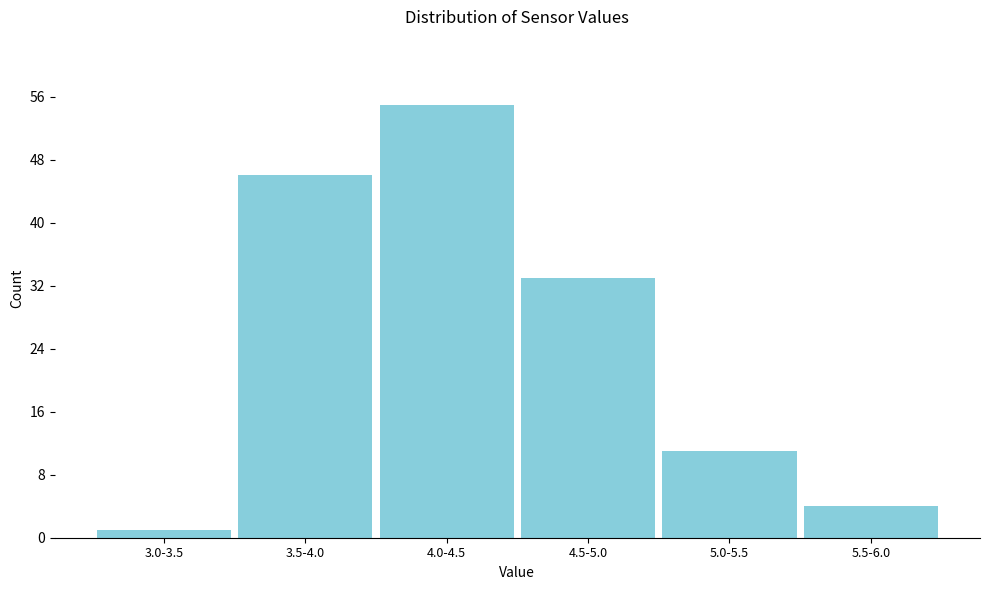

Reading right to left, transcribe all the data shown in this chart.

4	11	33	55	46	1